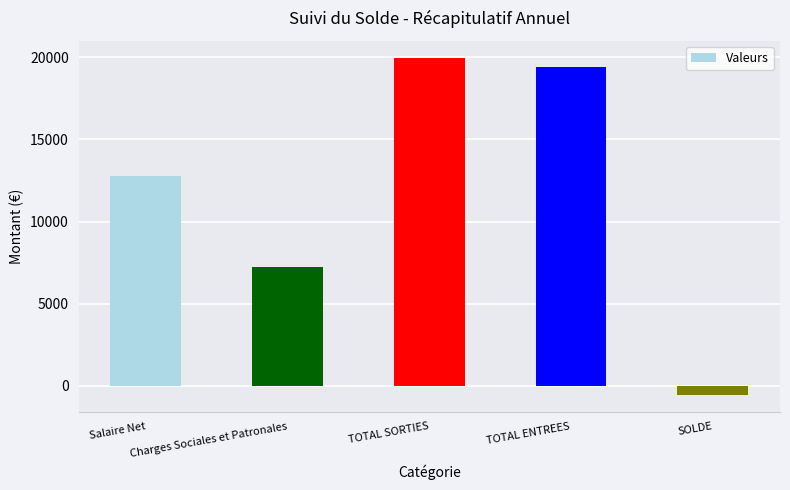

What is the smallest value displayed?

-550.3